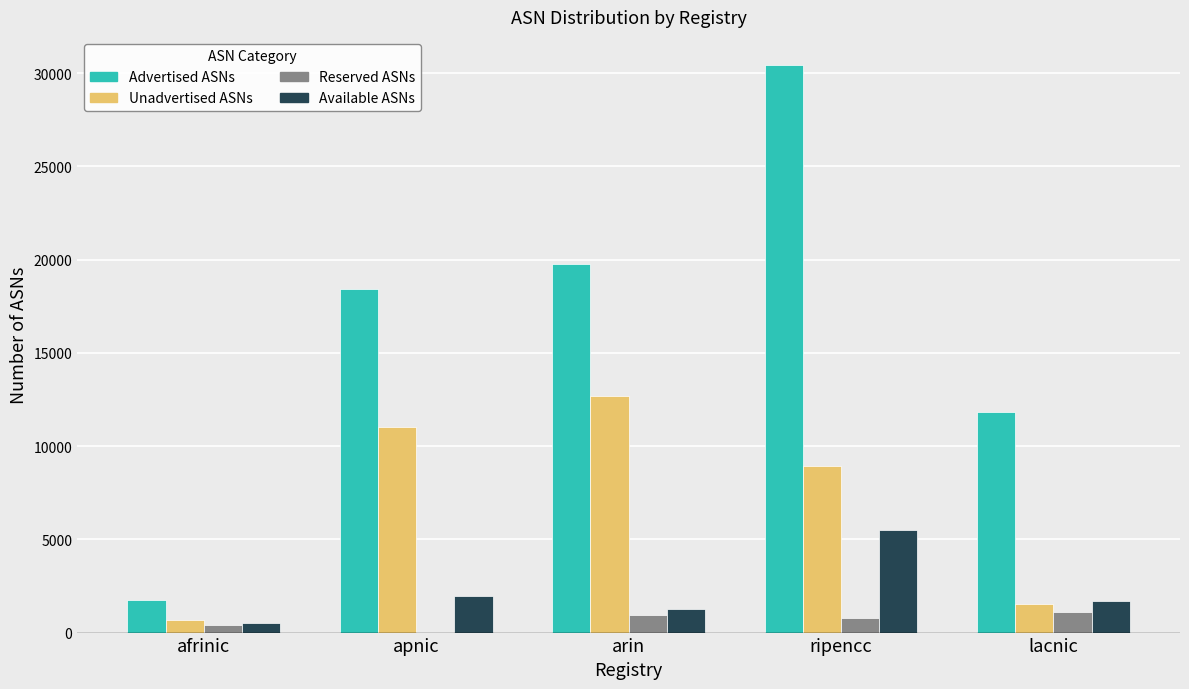

Reading left to right, list all the values displayed in this chart.

Advertised ASNs: 1740	18401	19761	30423	11820
Unadvertised ASNs: 669	11016	12684	8917	1534
Reserved ASNs: 424	0	925	796	1088
Available ASNs: 493	1957	1255	5481	1685